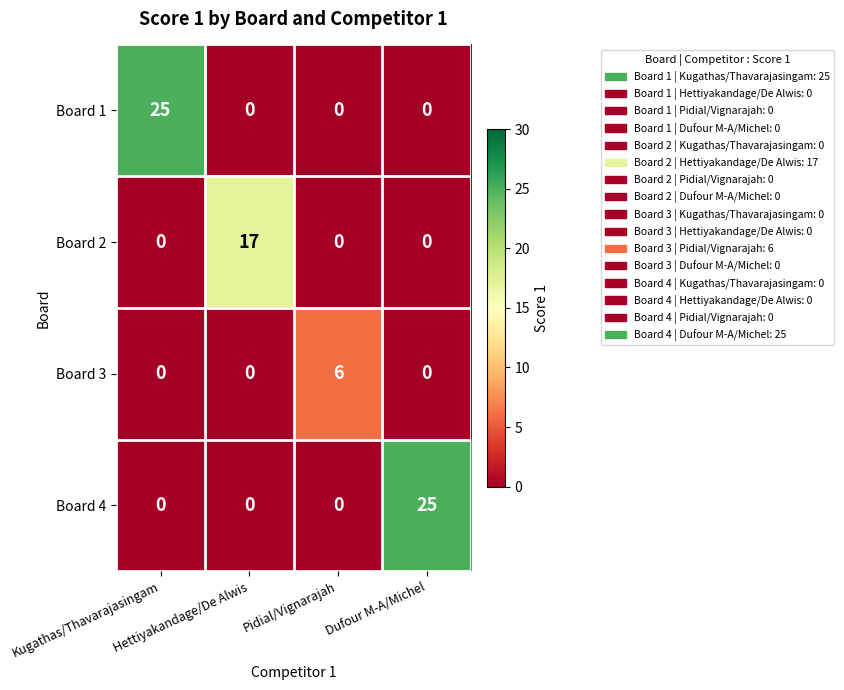

What is the difference between the maximum and minimum values in the Board 1 series?

25